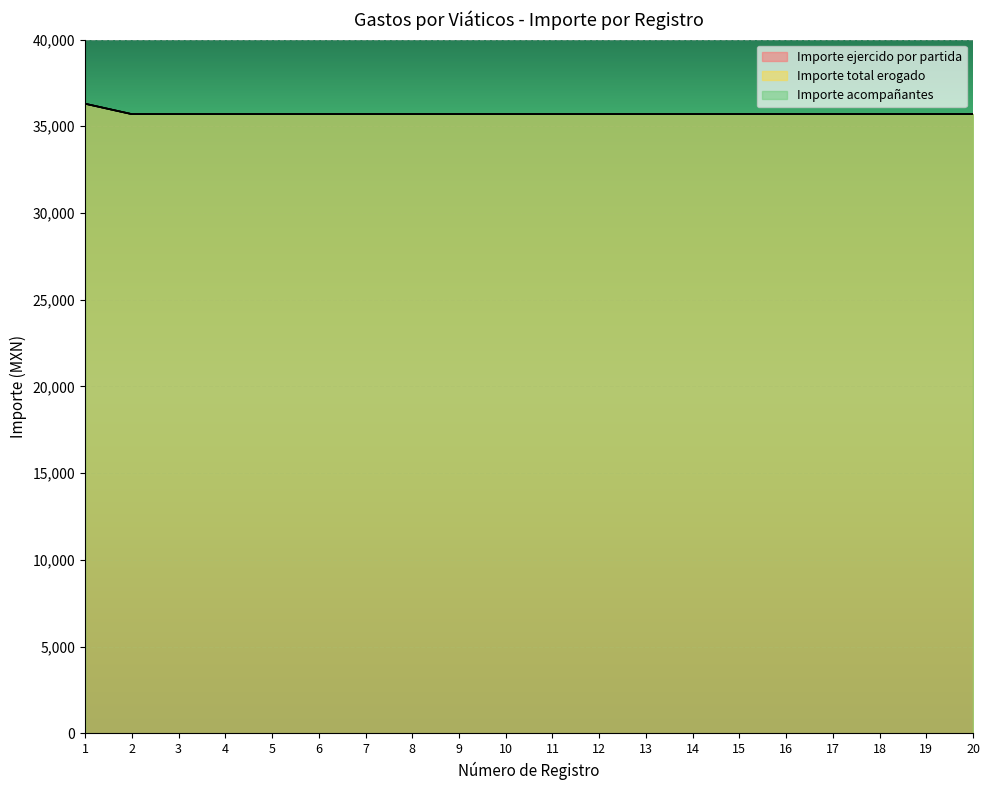

Does the chart display data point markers on the line(s)?

No